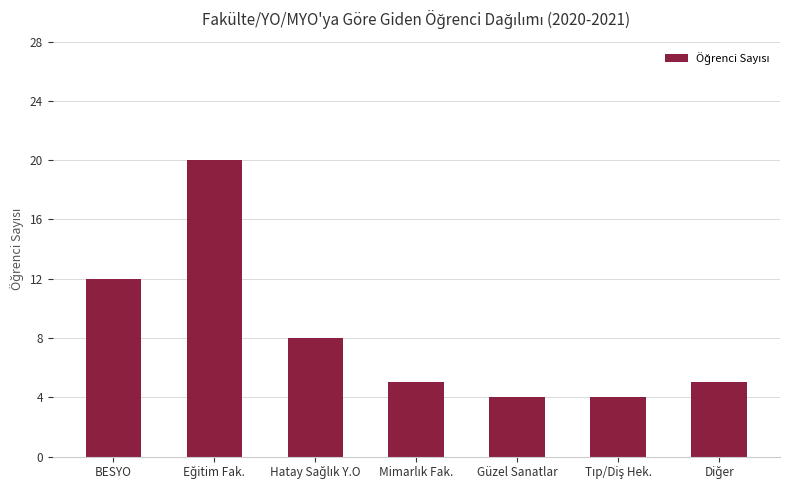

What is the minimum value shown in the chart?

4